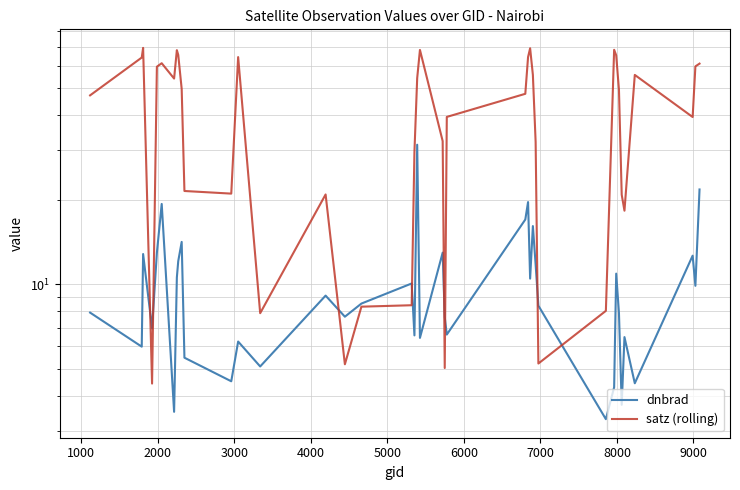

Reading left to right, list all the values displayed in this chart.

dnbrad: 7.9	6.0	12.8	7.0	12.9	19.3	3.5	10.6	12.1	14.1	5.5	4.5	6.2	5.1	9.1	7.7	8.5	10.0	6.6	31.4	6.4	12.9	7.6	6.6	17.0	19.6	10.5	16.1	11.7	8.4	3.3	4.3	10.9	7.9	3.7	6.5	4.4	12.6	9.9	21.7
satz (rolling): 47.0	64.1	69.4	4.4	59.5	61.2	53.9	68.1	65.5	49.6	21.5	21.0	64.3	7.9	20.9	5.2	8.3	8.4	29.6	54.1	68.2	32.3	5.0	39.4	47.6	64.3	69.1	55.6	32.1	5.2	8.0	68.3	65.3	49.2	20.8	18.3	55.6	39.4	59.6	61.0